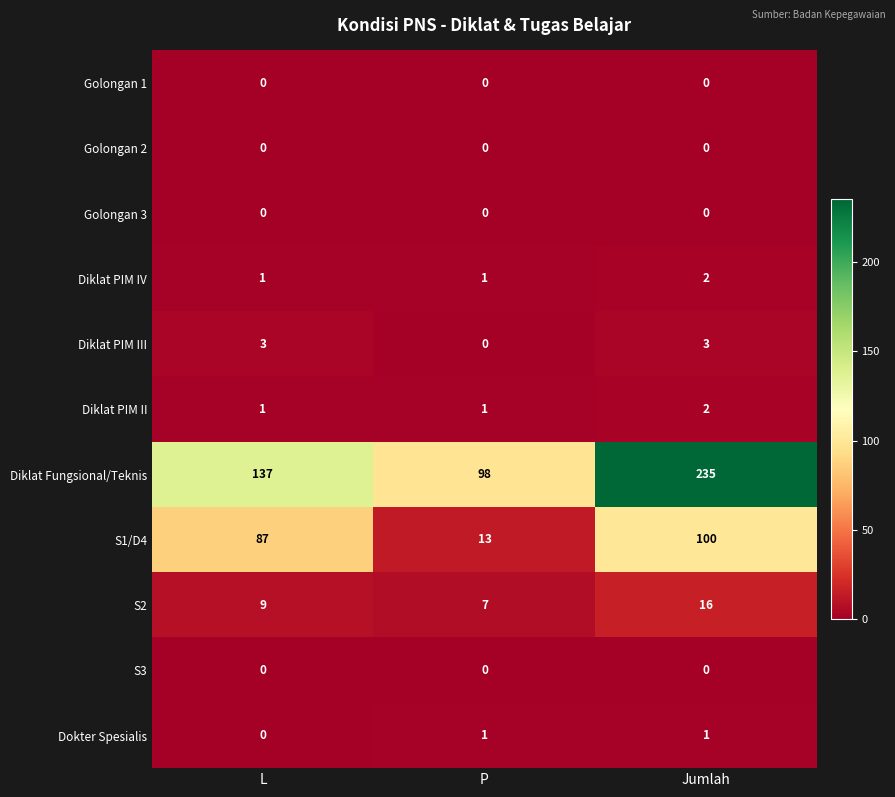

The Diklat PIM II series shows 2 at Jumlah. True or false?

True